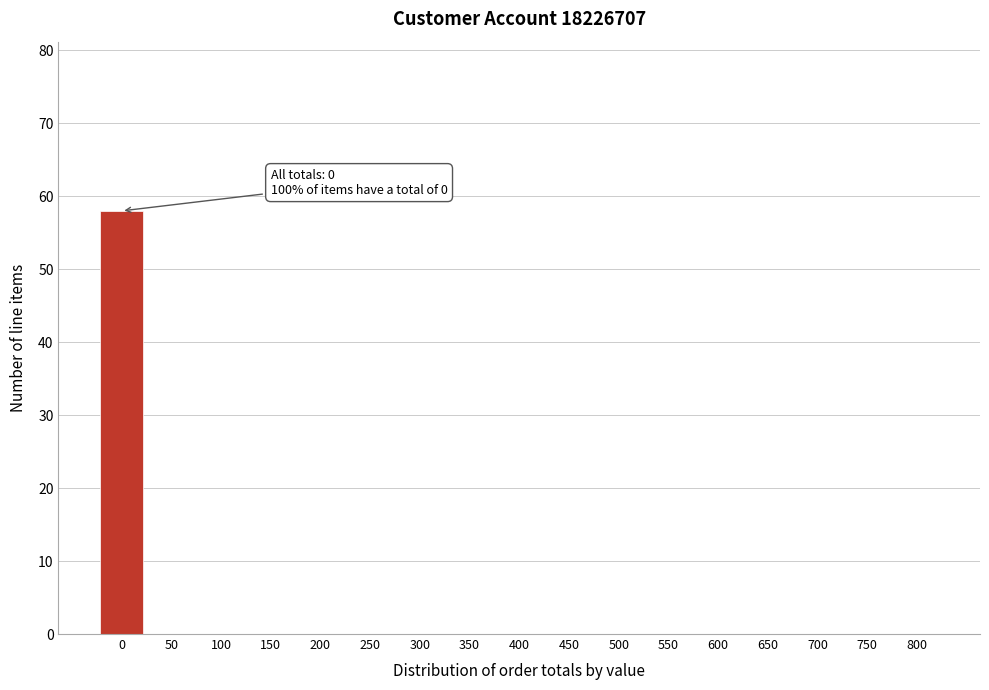

Reading left to right, what are all the values shown in this chart?

0=58	50=0	100=0	150=0	200=0	250=0	300=0	350=0	400=0	450=0	500=0	550=0	600=0	650=0	700=0	750=0	800=0